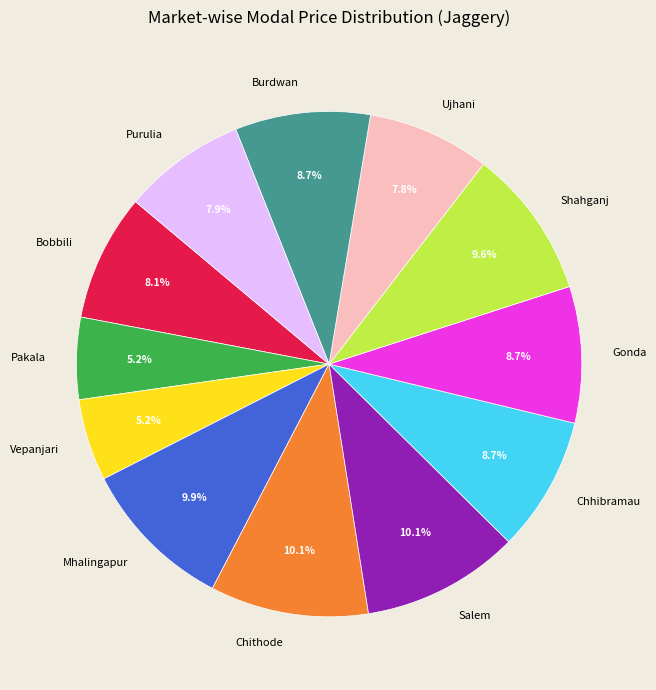

Between Burdwan and Pakala, which is larger?

Burdwan